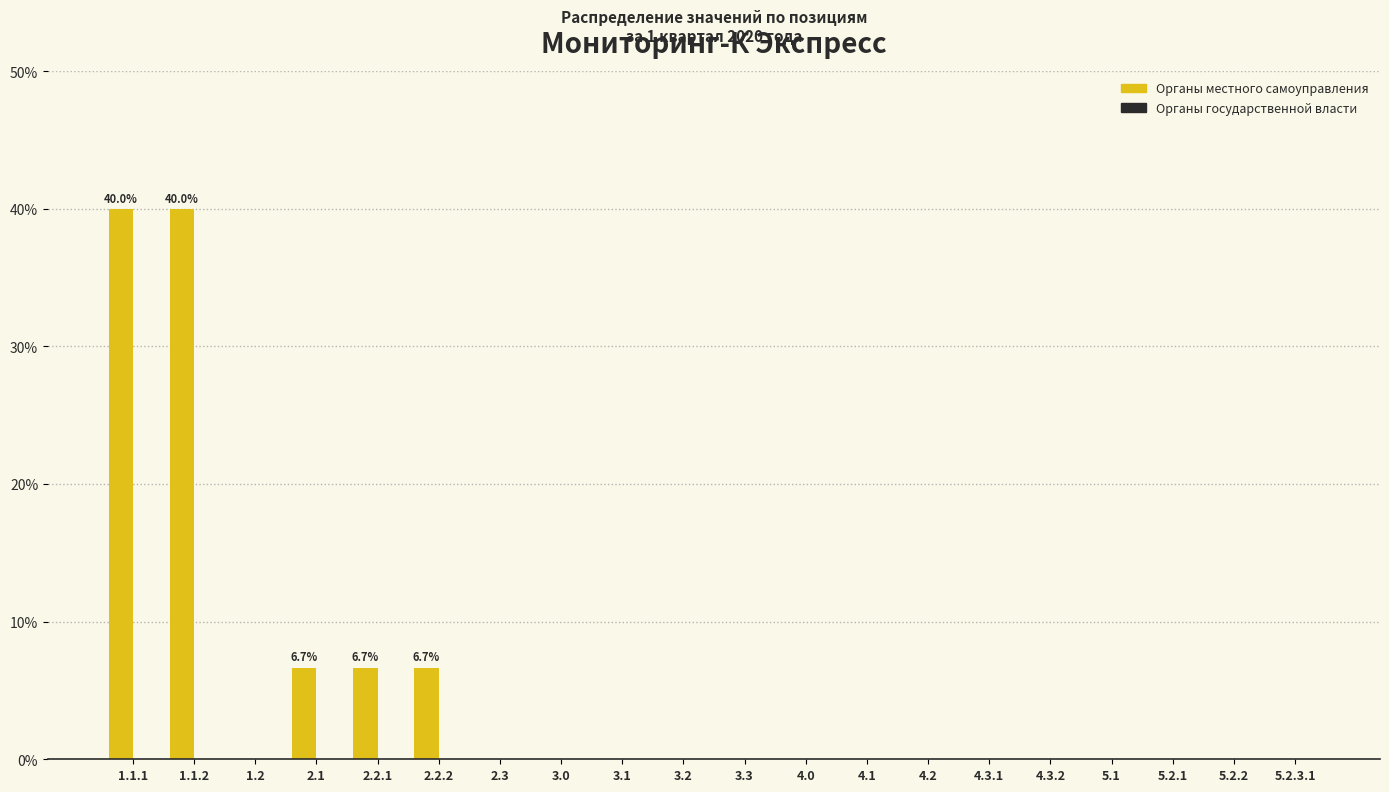

Reading right to left, list all the values displayed in this chart.

5.2.3.1=0.0	5.2.2=0.0	5.2.1=0.0	5.1=0.0	4.3.2=0.0	4.3.1=0.0	4.2=0.0	4.1=0.0	4.0=0.0	3.3=0.0	3.2=0.0	3.1=0.0	3.0=0.0	2.3=0.0	2.2.2=6.7	2.2.1=6.7	2.1=6.7	1.2=0.0	1.1.2=40.0	1.1.1=40.0